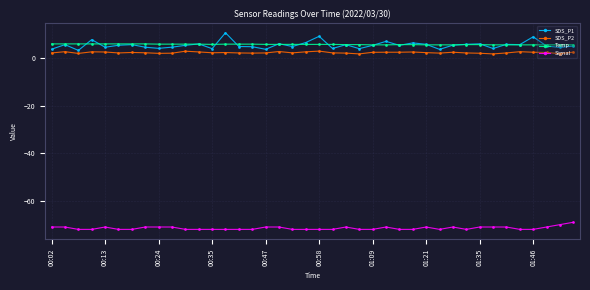

How many series are shown in this chart?

4